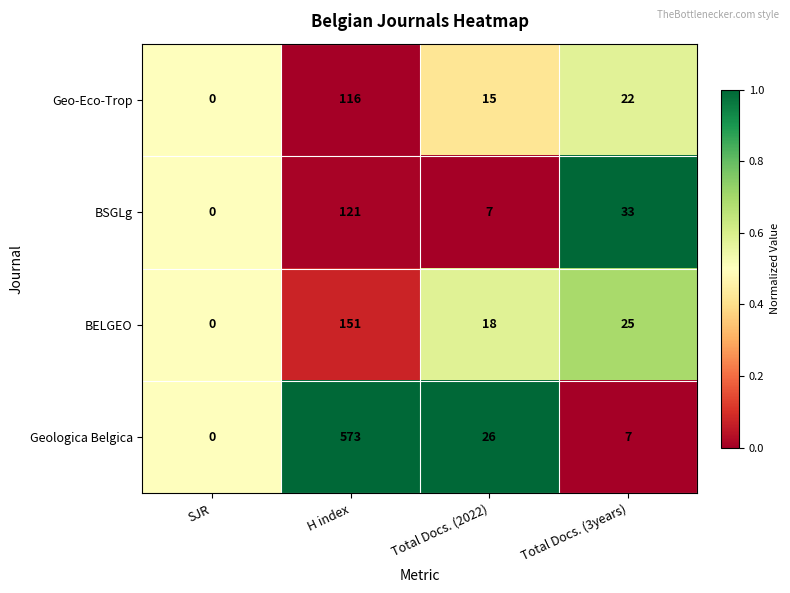

At which category is the sum across all series the highest?

H index